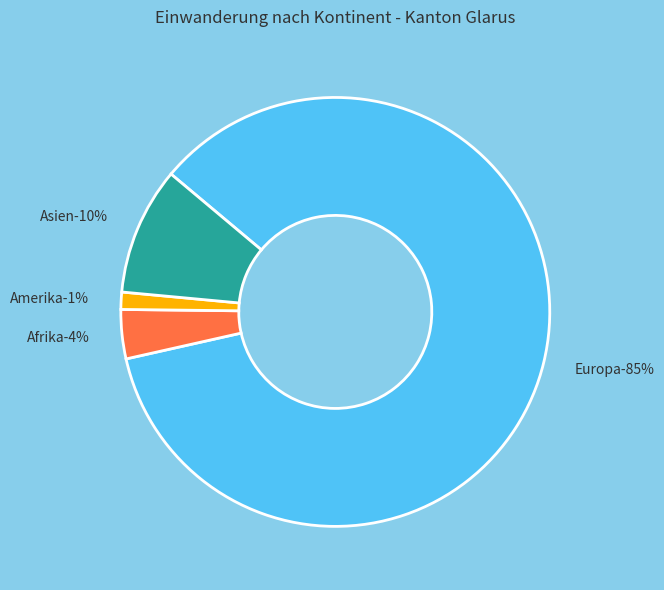

What portion of the pie excludes Amerika?

98.7%